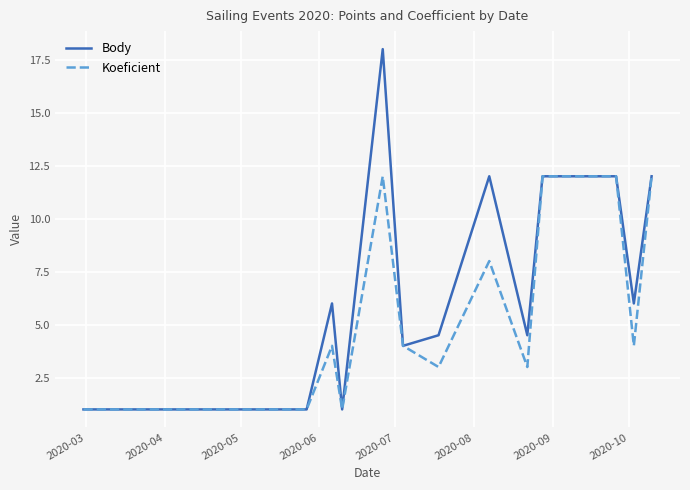

Which series has the largest range (max minus min)?

Body